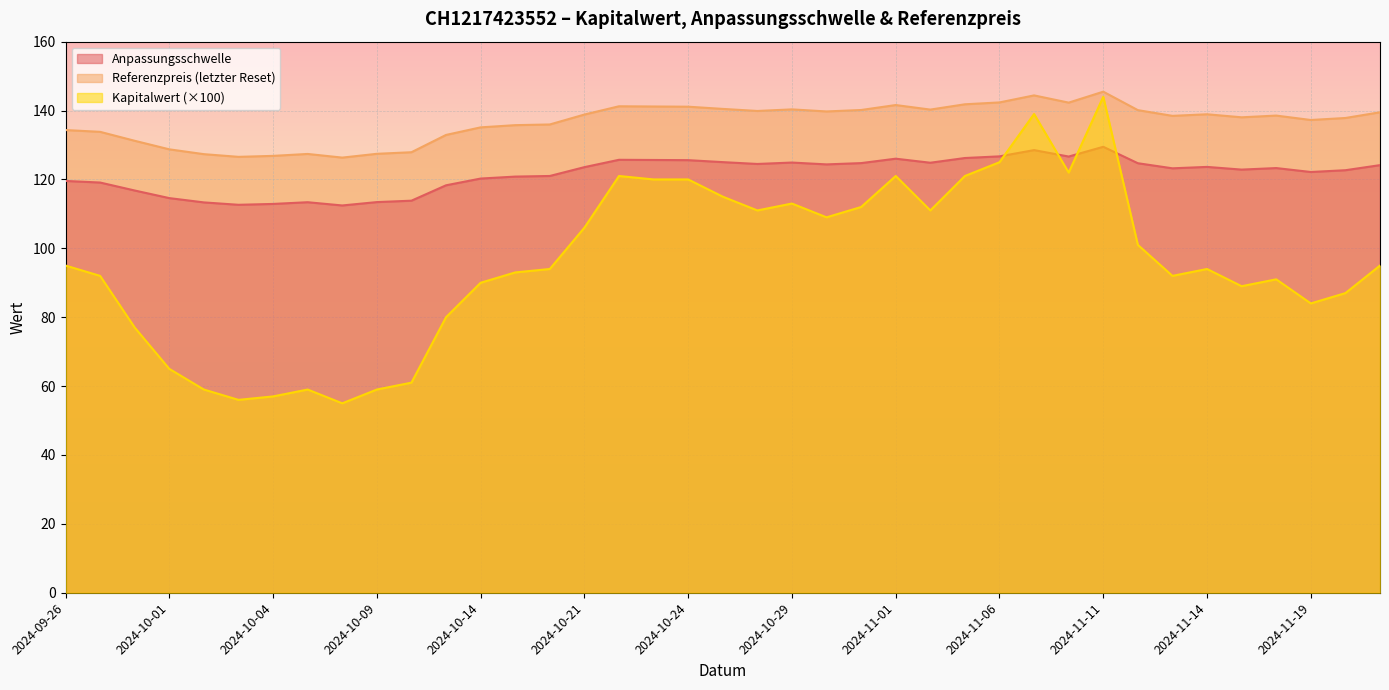

Read the Kapitalwert value at 2024-10-10.

0.6